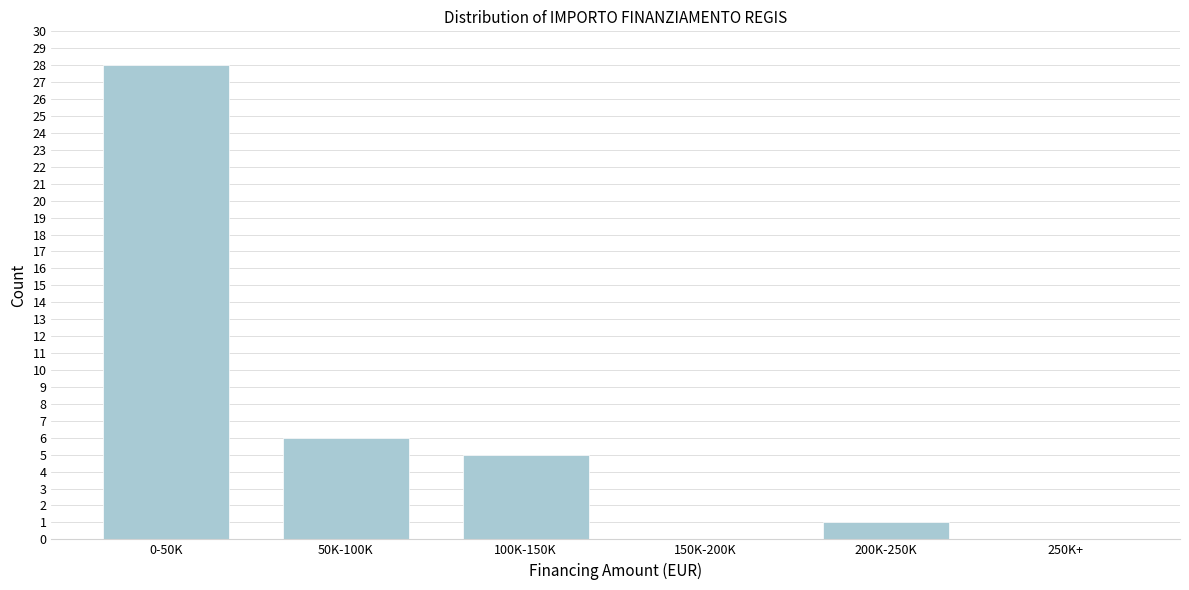

Reading left to right, extract all data points from this chart.

0-50K=28	50K-100K=6	100K-150K=5	150K-200K=0	200K-250K=1	250K+=0